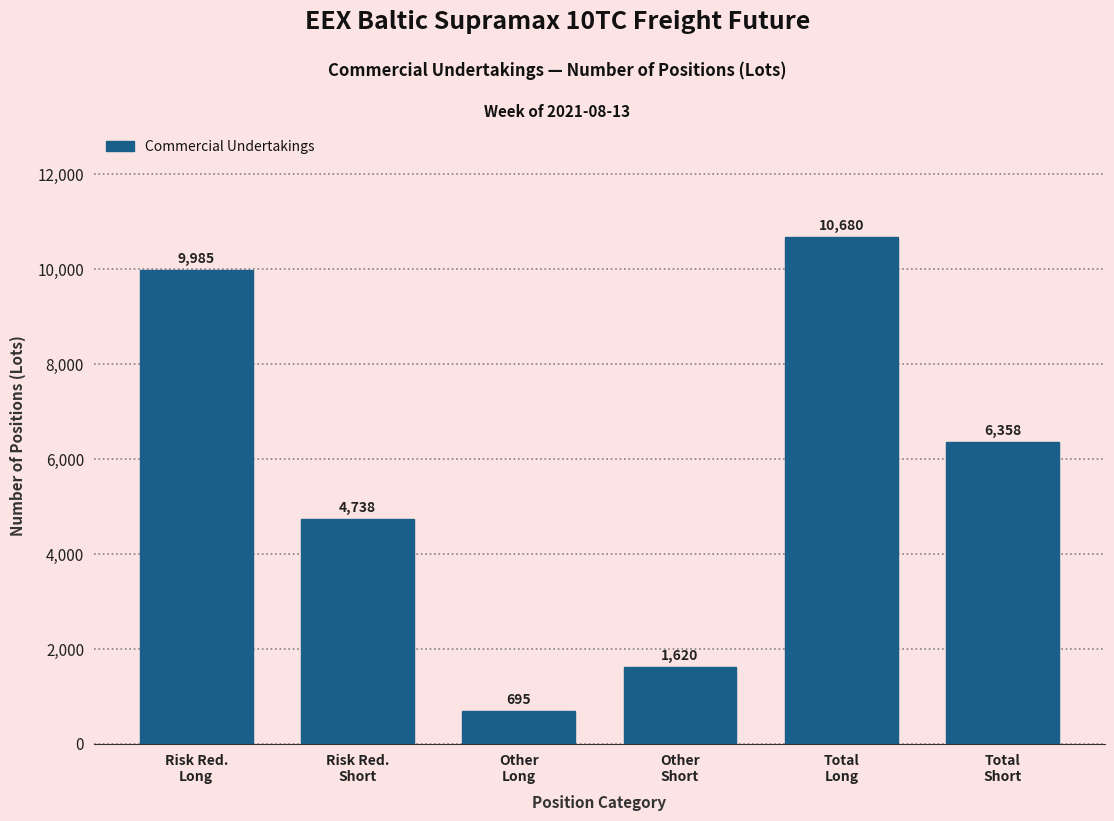

What is the difference between the second highest and second lowest values?

8365.0